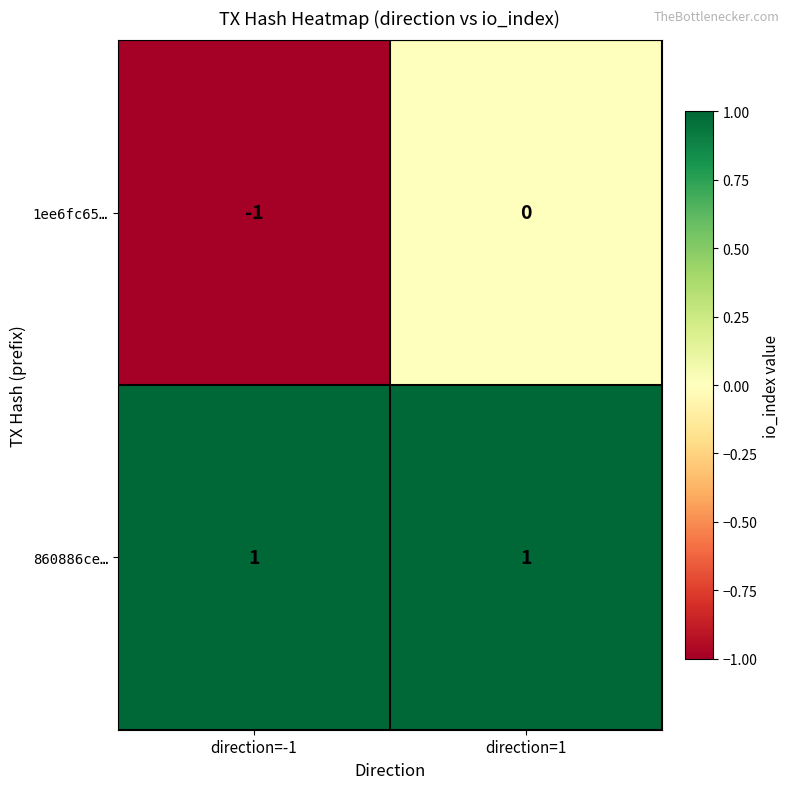

Which series has the largest total across all categories?

860886ce…